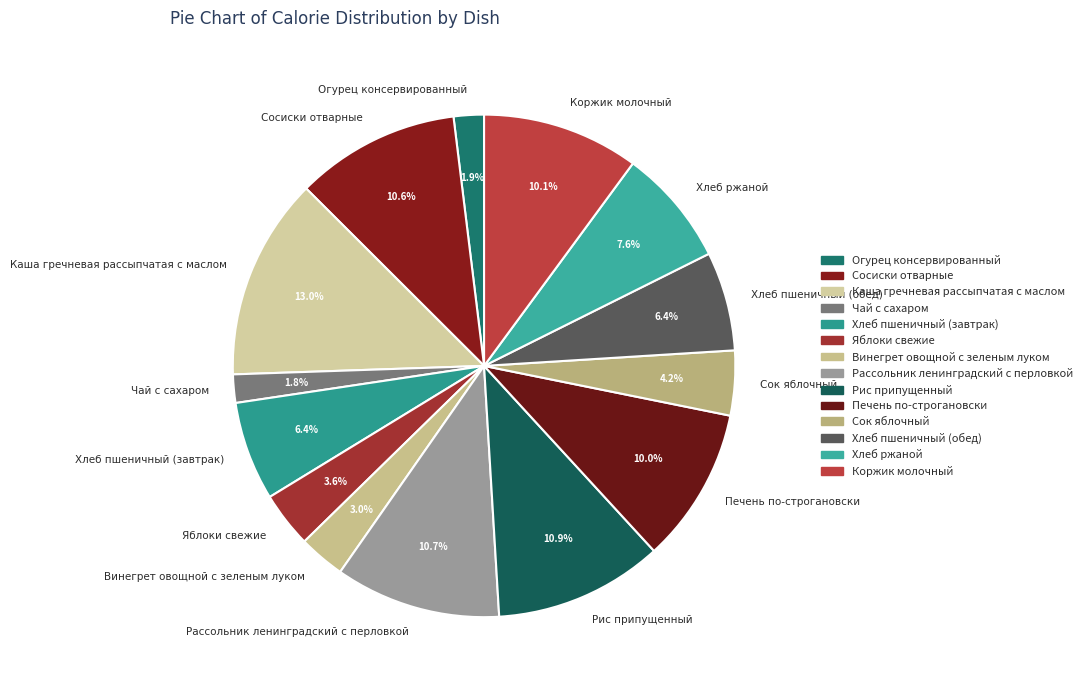

Count the number of slices in the pie.

14